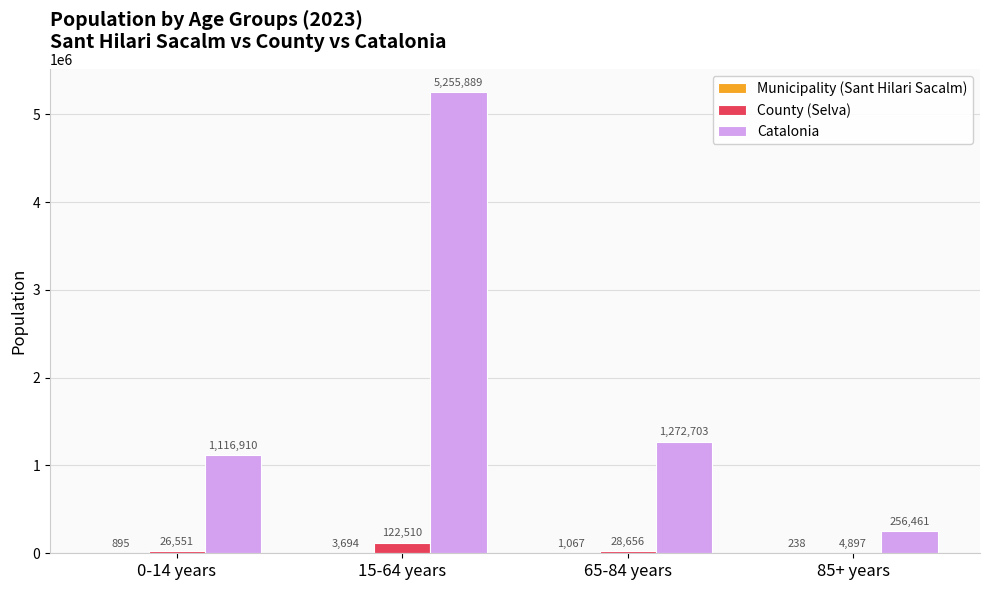

What is the maximum value for County (Selva)?

122510